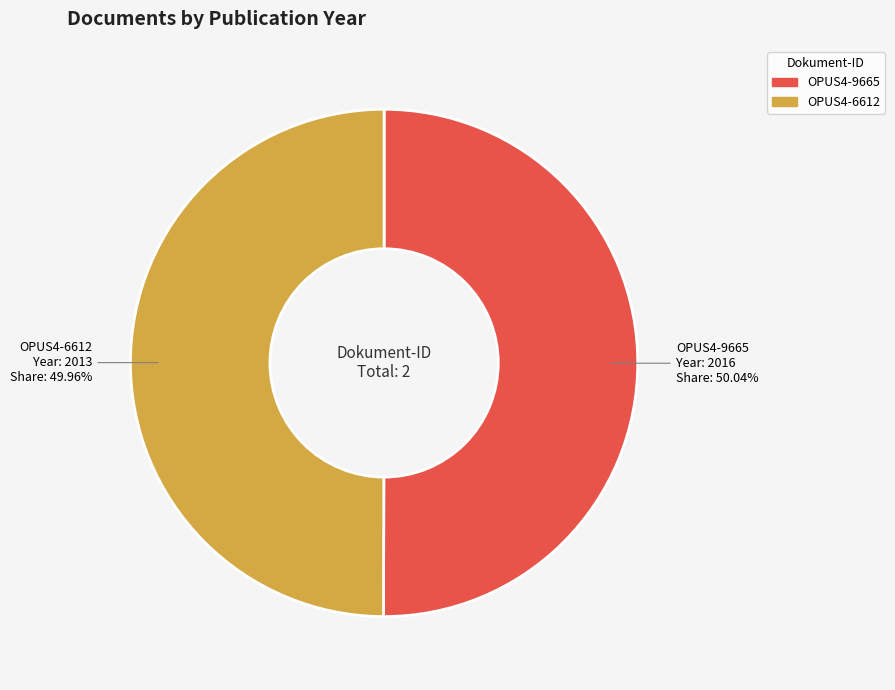

True or false: OPUS4-6612 accounts for 59% of the total.

False